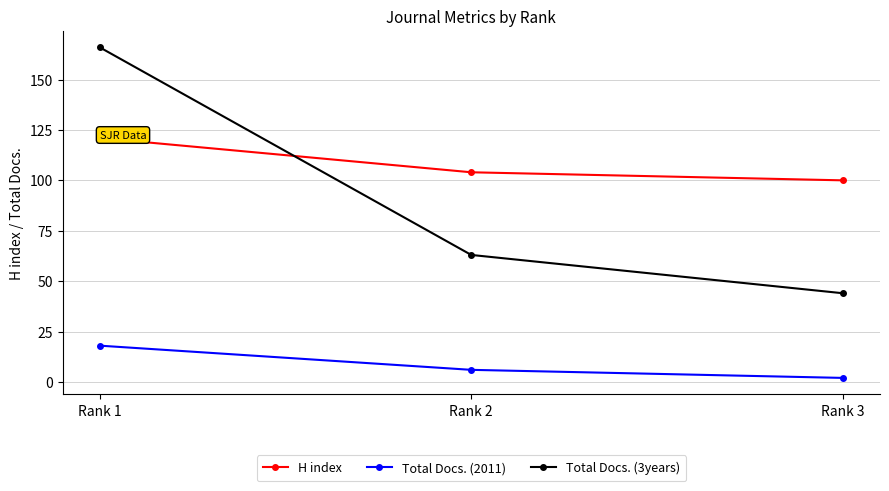

Reading left to right, list all the values displayed in this chart.

H index: 121	104	100
Total Docs. (2011): 18	6	2
Total Docs. (3years): 166	63	44